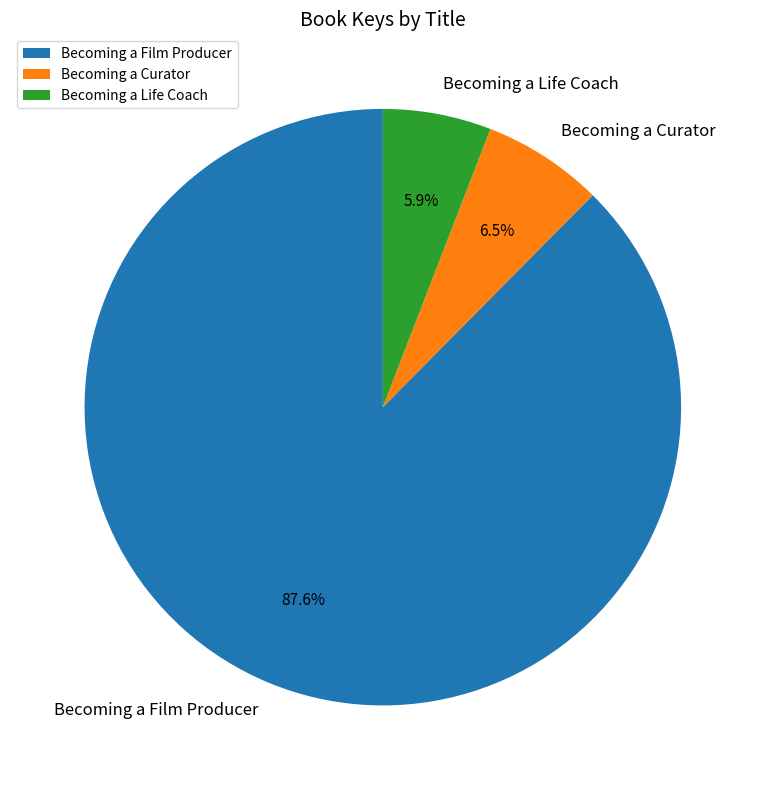

Count the number of slices in the pie.

3